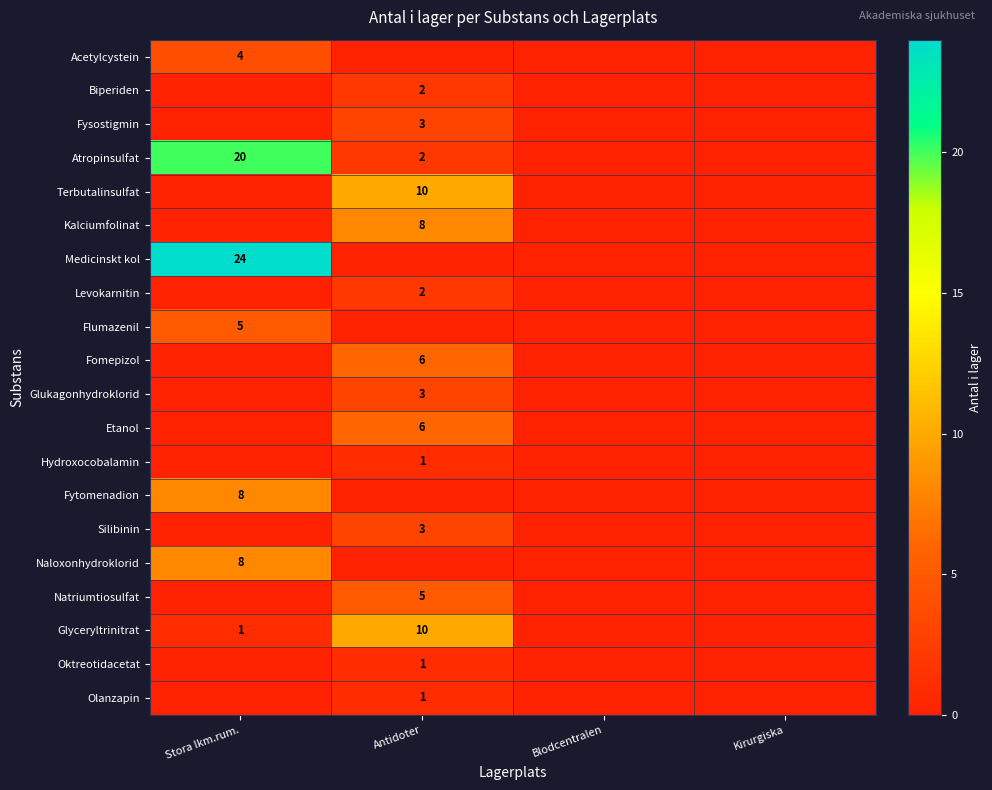

The Kalciumfolinat series shows 14 at Antidoter. True or false?

False